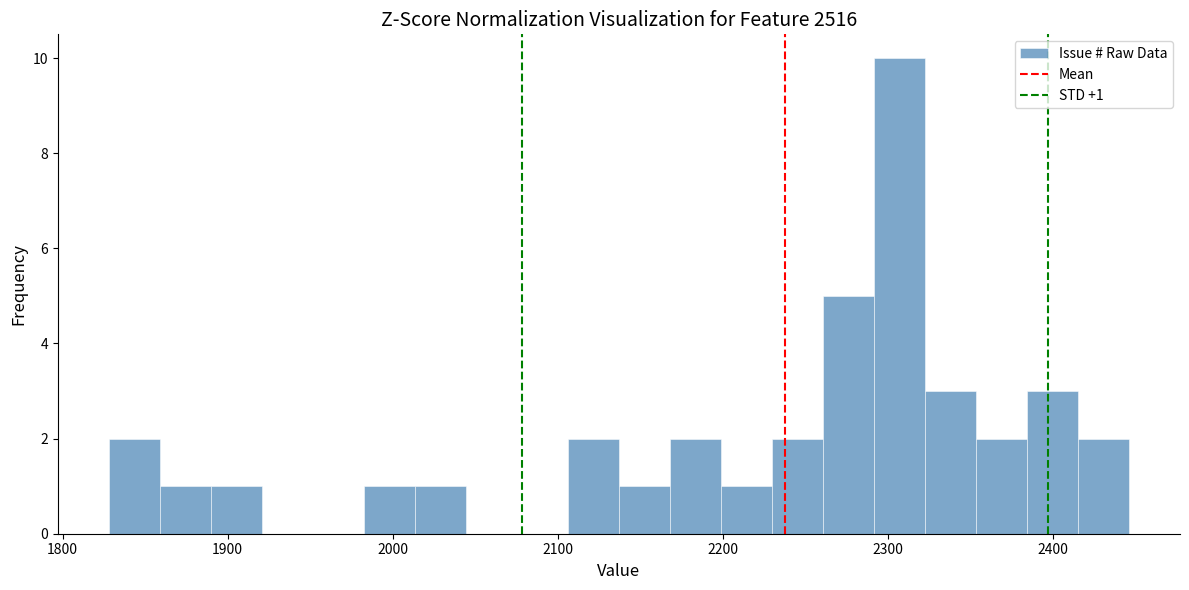

Read against the x-axis, roughly where is the centre of the tallest bar?

2310